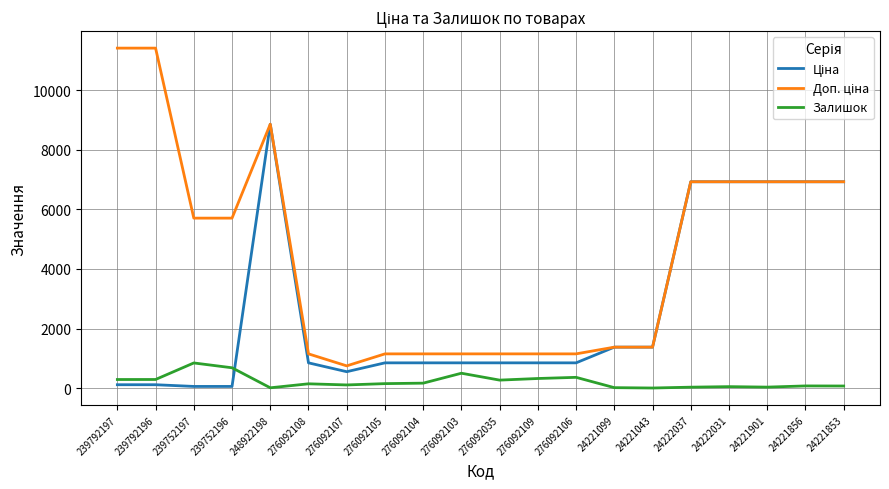

Is it true that Залишок equals 362.0 at 276092106?

True